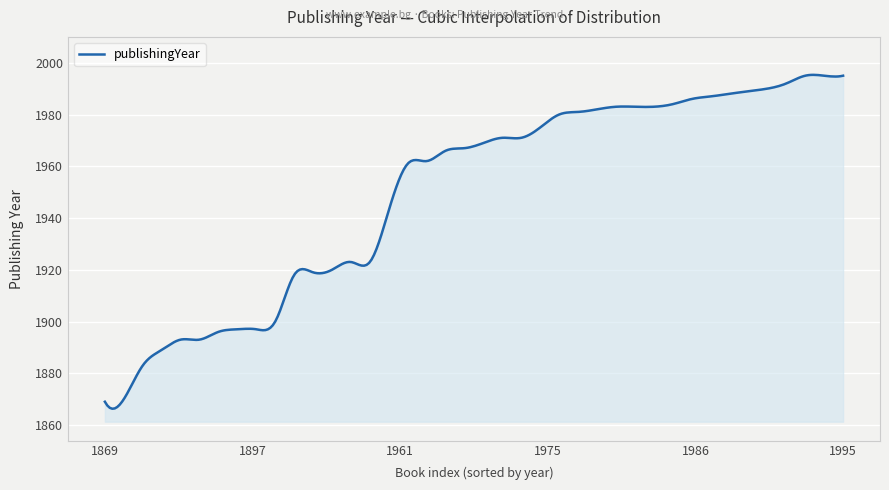

What is the difference between the maximum and minimum values?

129.0